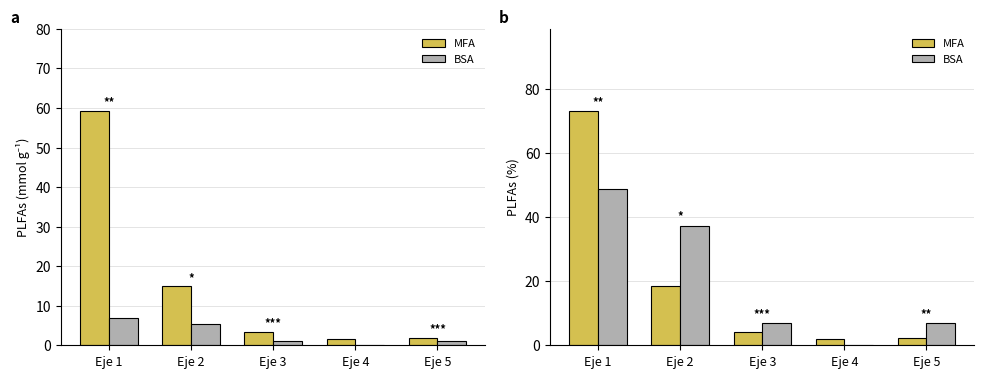

What is the sum of all BSA values?

100.0